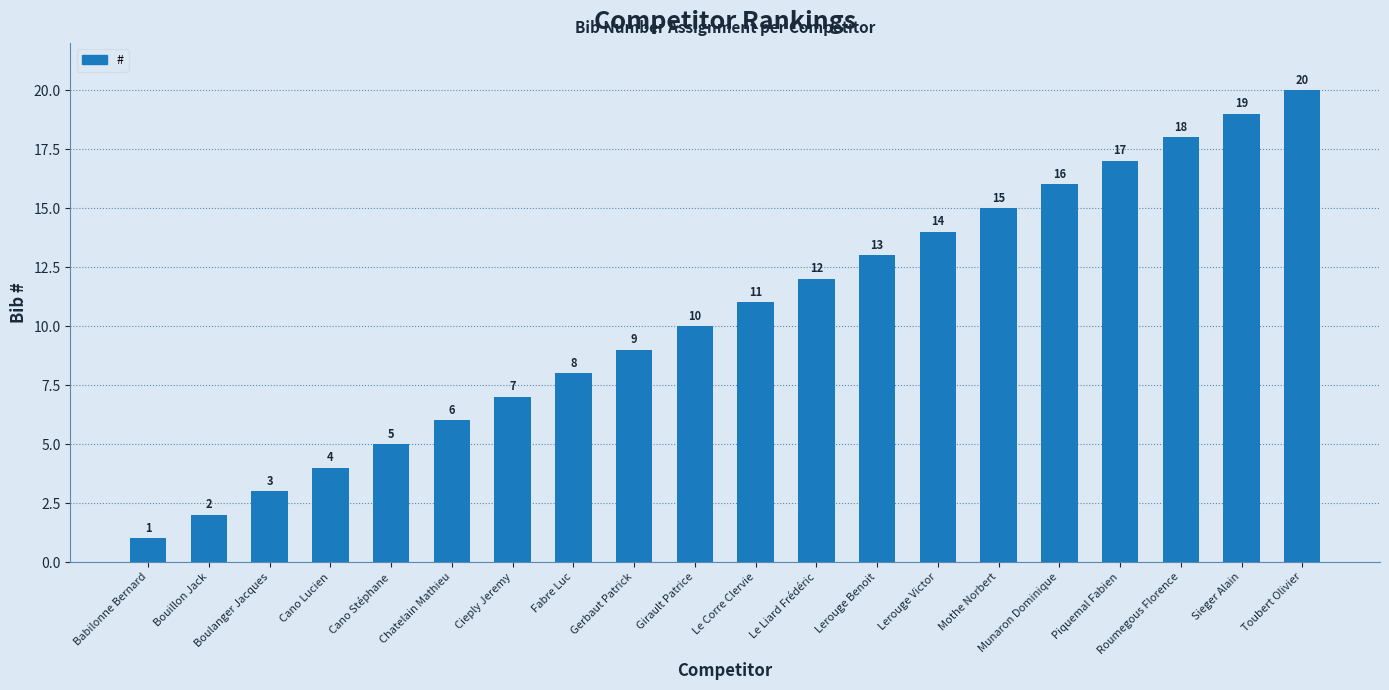

Rank the categories by value from lowest to highest.

Babilonne Bernard, Bouillon Jack, Boulanger Jacques, Cano Lucien, Cano Stéphane, Chatelain Mathieu, Cieply Jeremy, Fabre Luc, Gerbaut Patrick, Girault Patrice, Le Corre Clervie, Le Liard Frédéric, Lerouge Benoit, Lerouge Victor, Mothe Norbert, Munaron Dominique, Piquemal Fabien, Roumegous Florence, Sieger Alain, Toubert Olivier